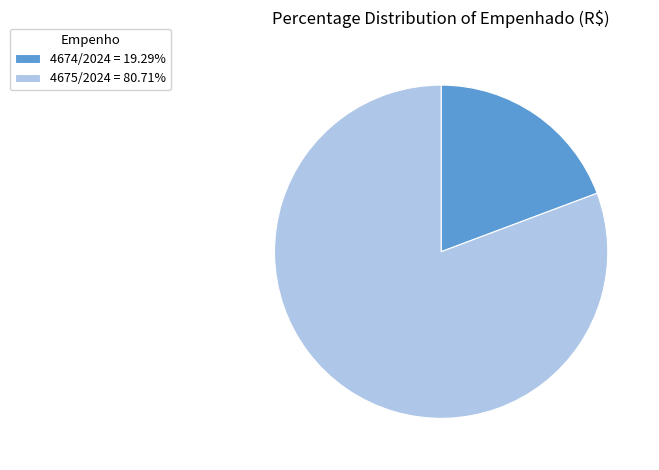

The 4675/2024 slice represents 81% of the pie. True or false?

True